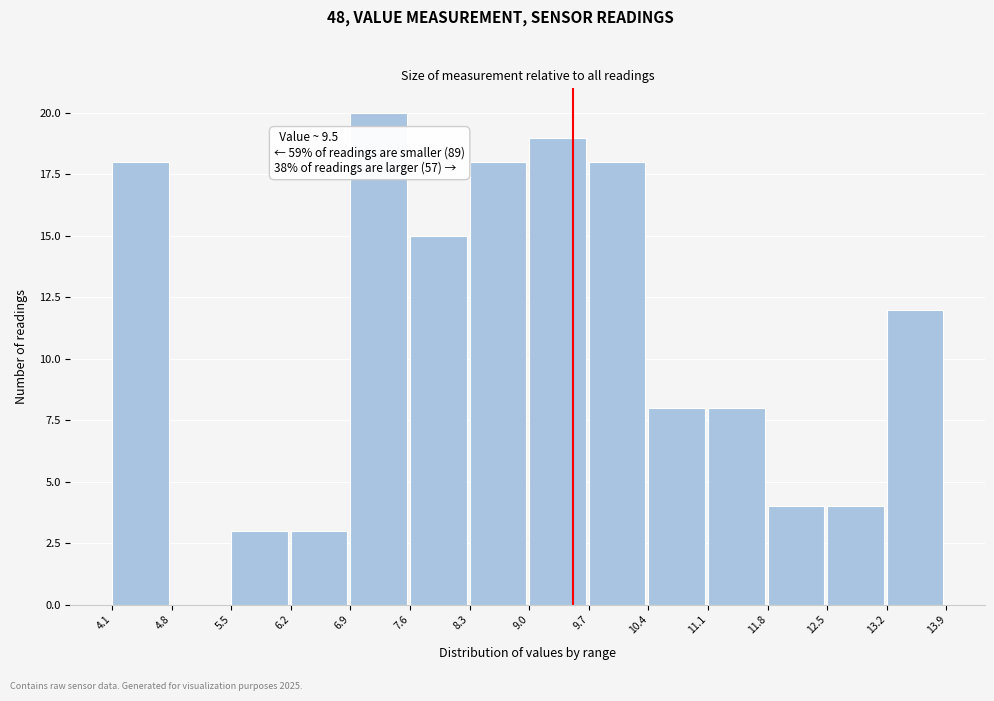

Over which range of the x-axis is the bar tallest?

6.9 to 7.6